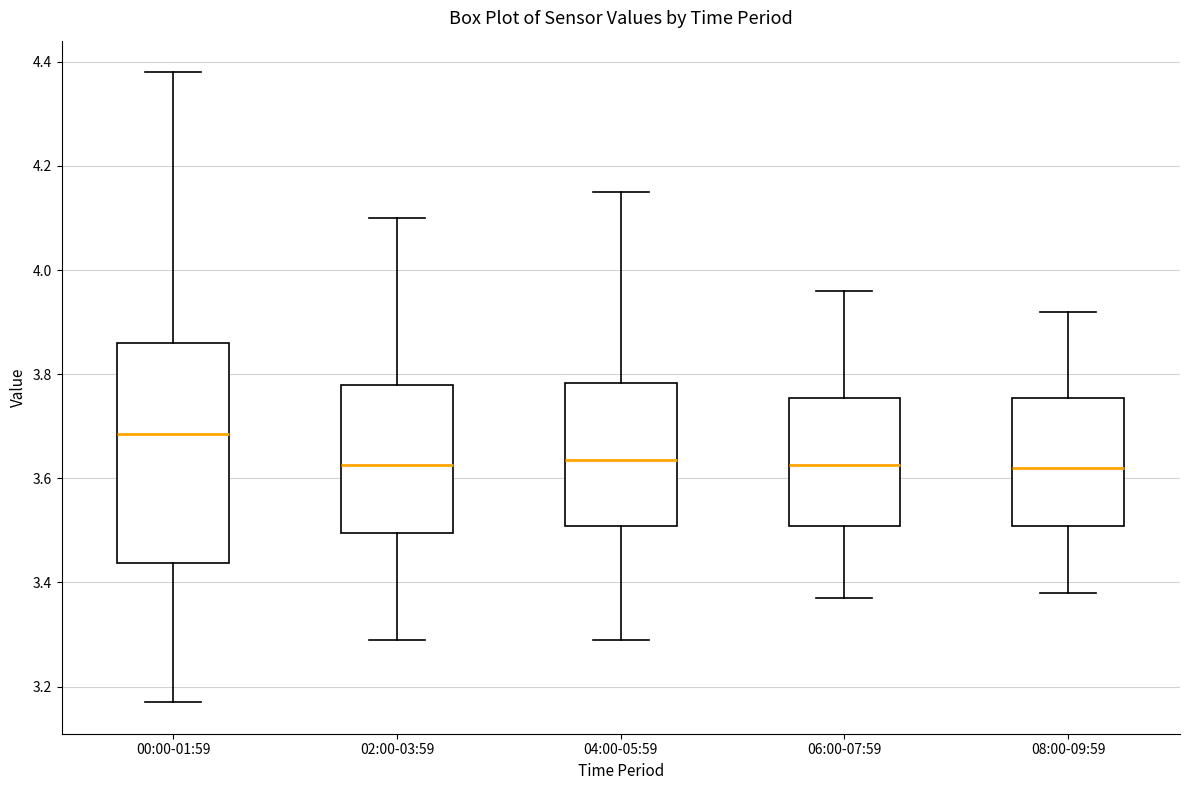

Reading left to right, transcribe this box plot: for each box, give where its median line is, the range the box spans, and where its two whiskers end, as read against the y-axis. The values are not printed on the chart, so give them approximately, as read against the axis.

00:00-01:59: median 3.68, box 3.44 to 3.86, whiskers 3.18 to 4.38
02:00-03:59: median 3.62, box 3.50 to 3.78, whiskers 3.30 to 4.10
04:00-05:59: median 3.64, box 3.50 to 3.78, whiskers 3.30 to 4.16
06:00-07:59: median 3.62, box 3.50 to 3.76, whiskers 3.38 to 3.96
08:00-09:59: median 3.62, box 3.50 to 3.76, whiskers 3.38 to 3.92